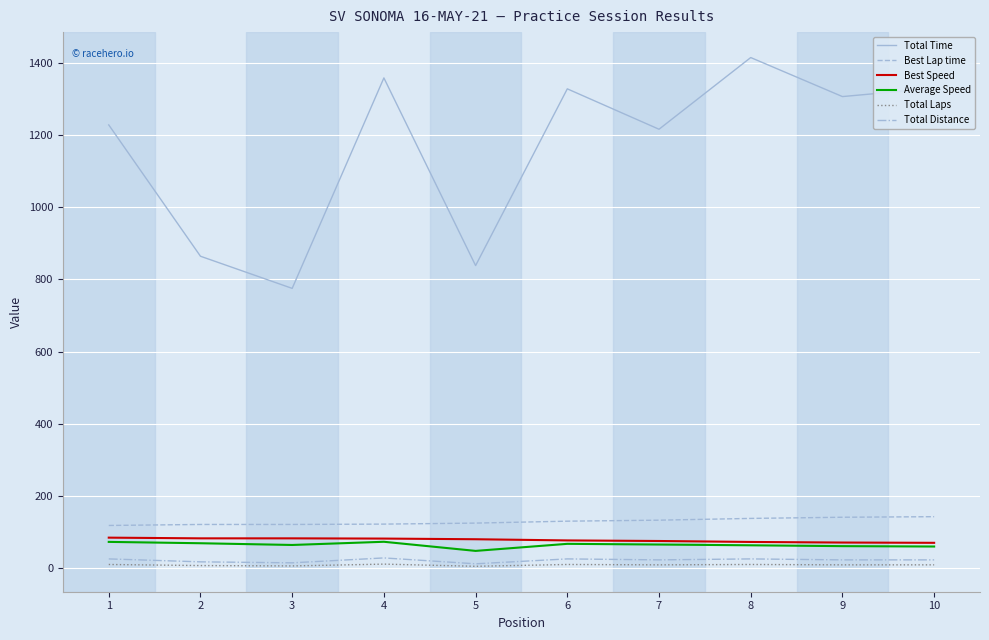

True or false: Total Time and Best Lap time intersect in this chart.

False